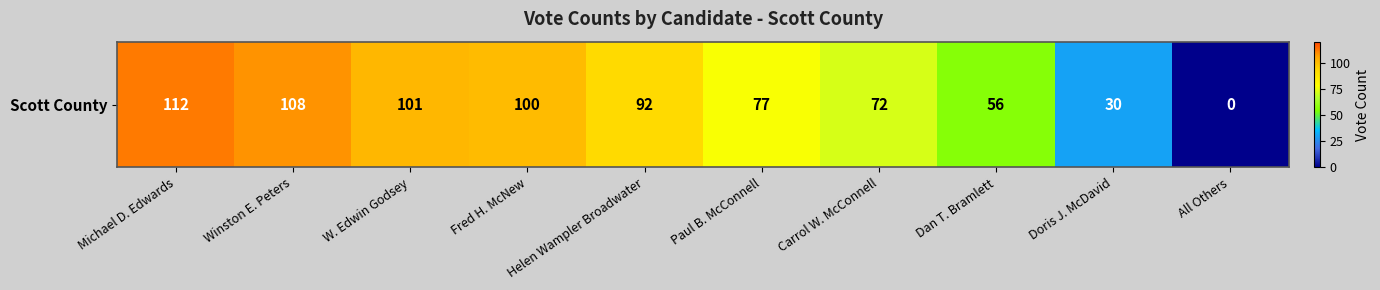

Approximately how many times larger is the value at Doris J. McDavid compared to W. Edwin Godsey?

0.3